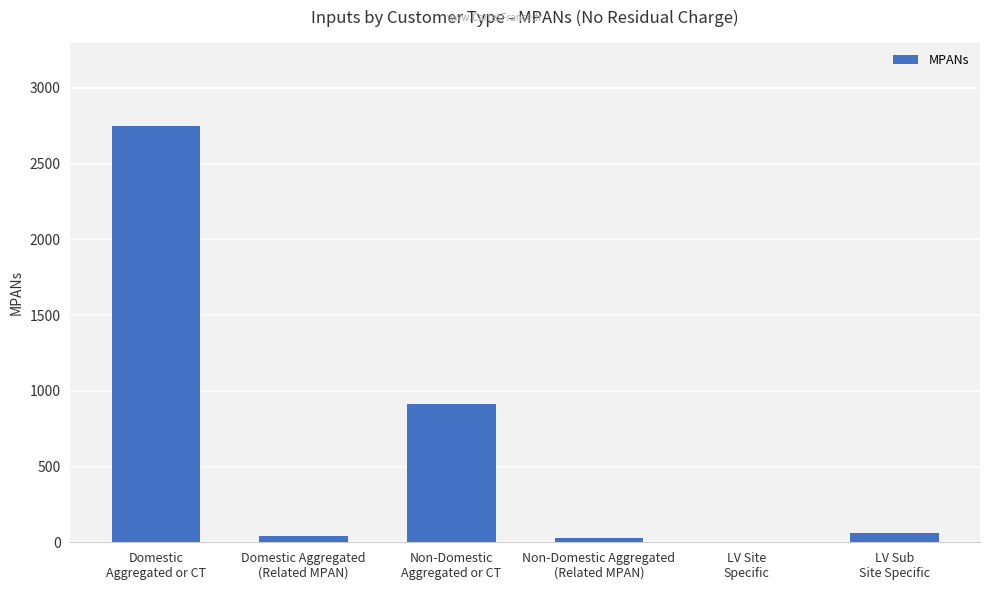

What is the maximum value shown in the chart?

2748